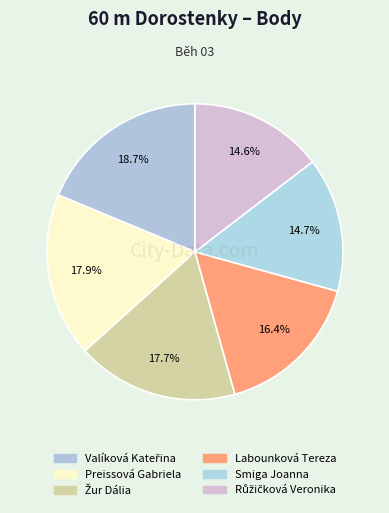

How many slices are in this pie chart?

6